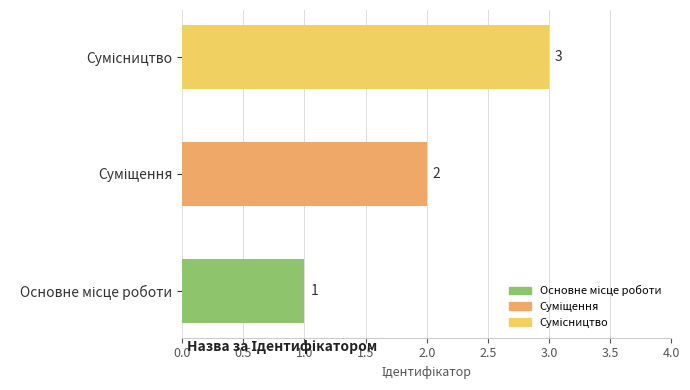

What is the sum of all values?

6